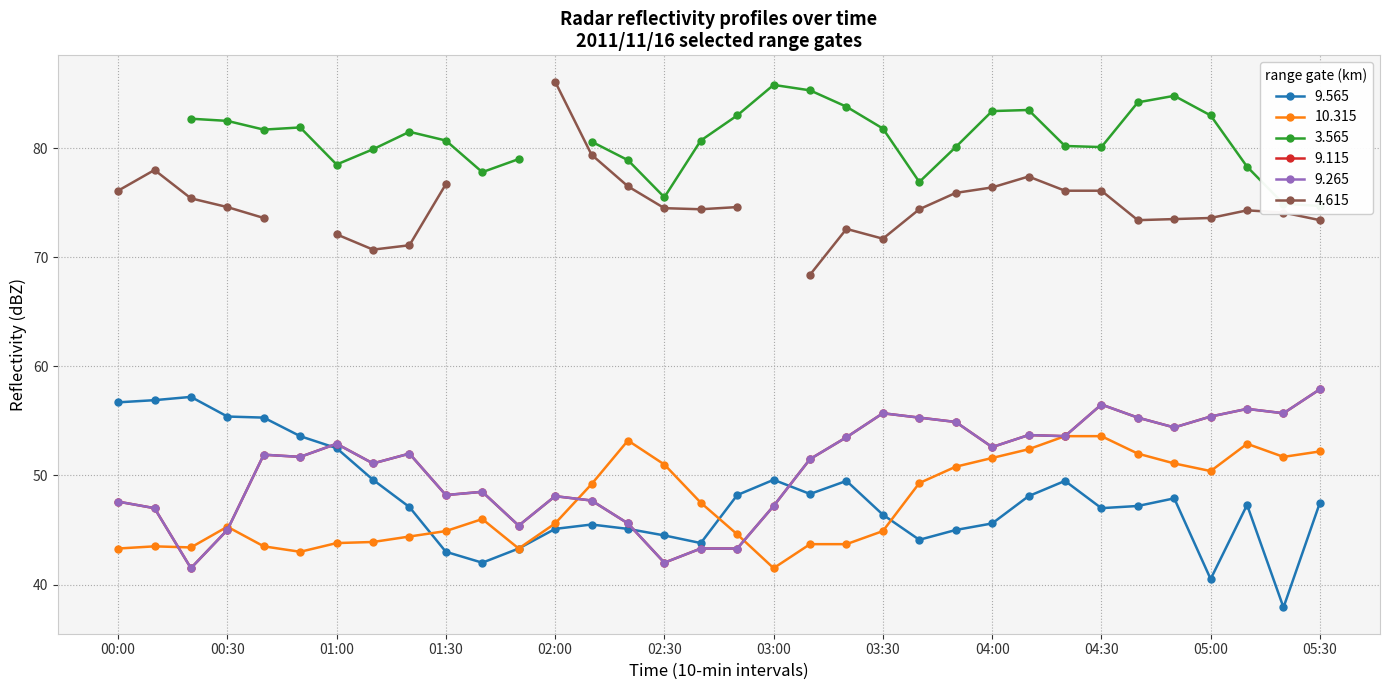

At which category does 10.315 reach its first local valley?

2011/11/16 00:20